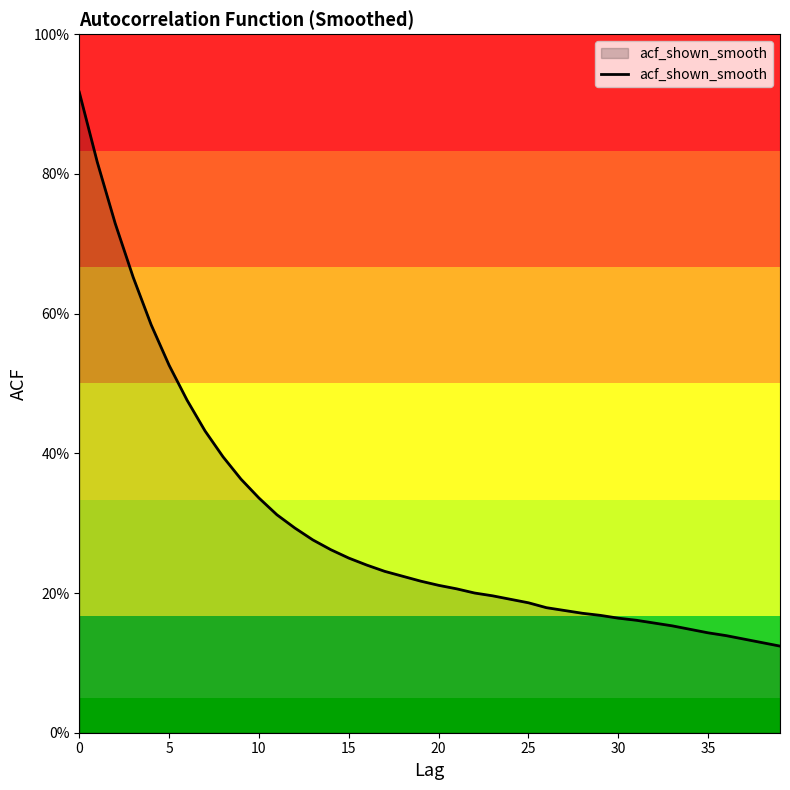

What is the label of the 11th point from the left?

10